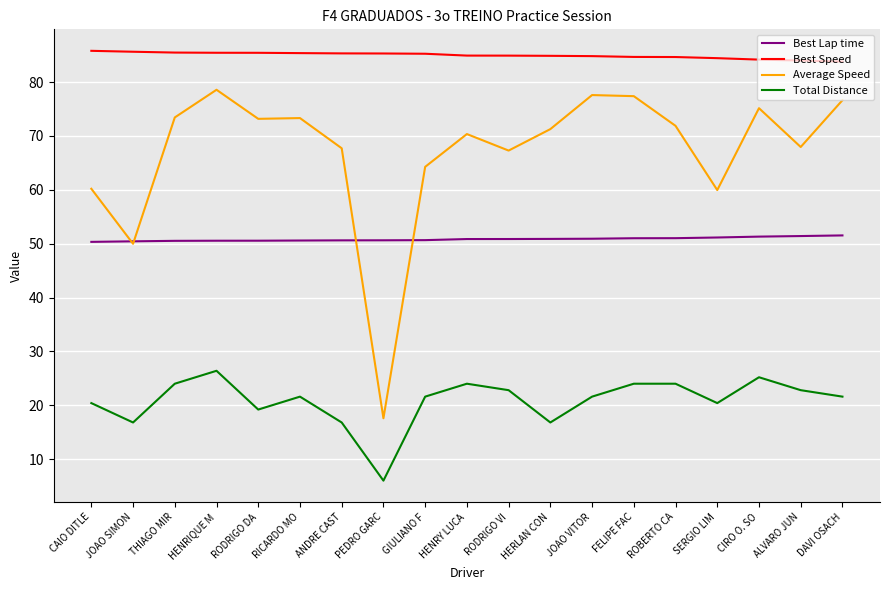

List the series in order of their peak value, lowest first.

Total Distance, Best Lap time, Average Speed, Best Speed